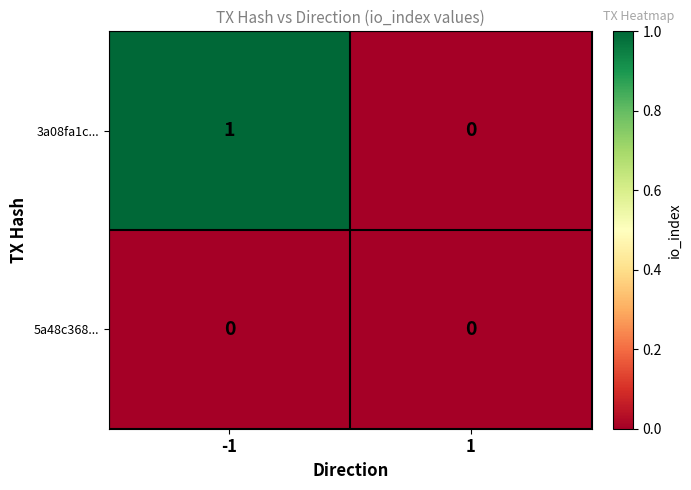

Reading left to right, extract all data points from this chart.

3a08fa1c...: 1	0
5a48c368...: 0	0